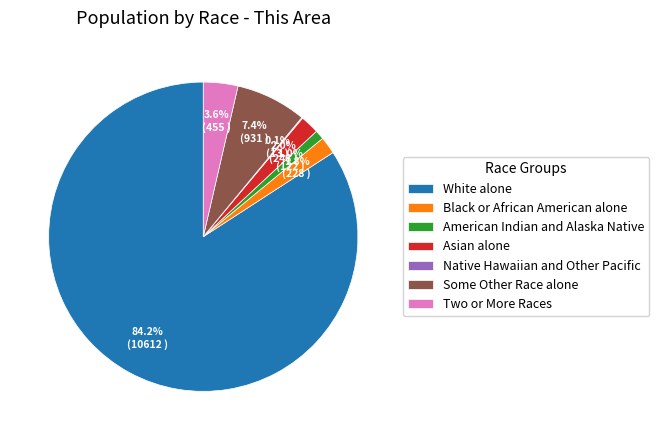

How much of the chart is everything except Two or More Races?

96.4%